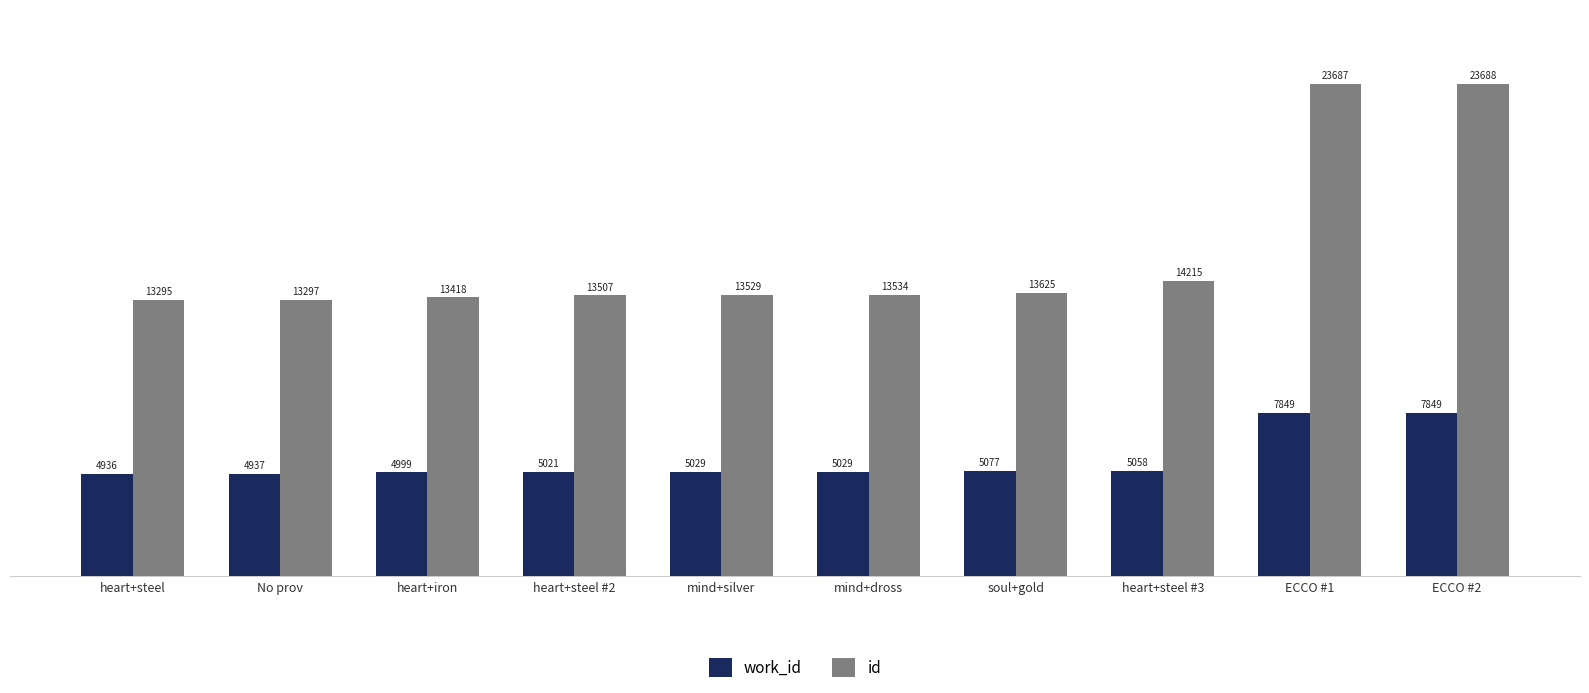

How many data points in id are less than 13534?

5